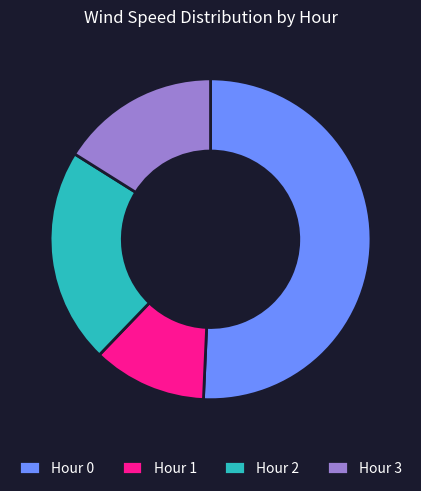

What is the smallest slice in the pie chart?

Hour 1